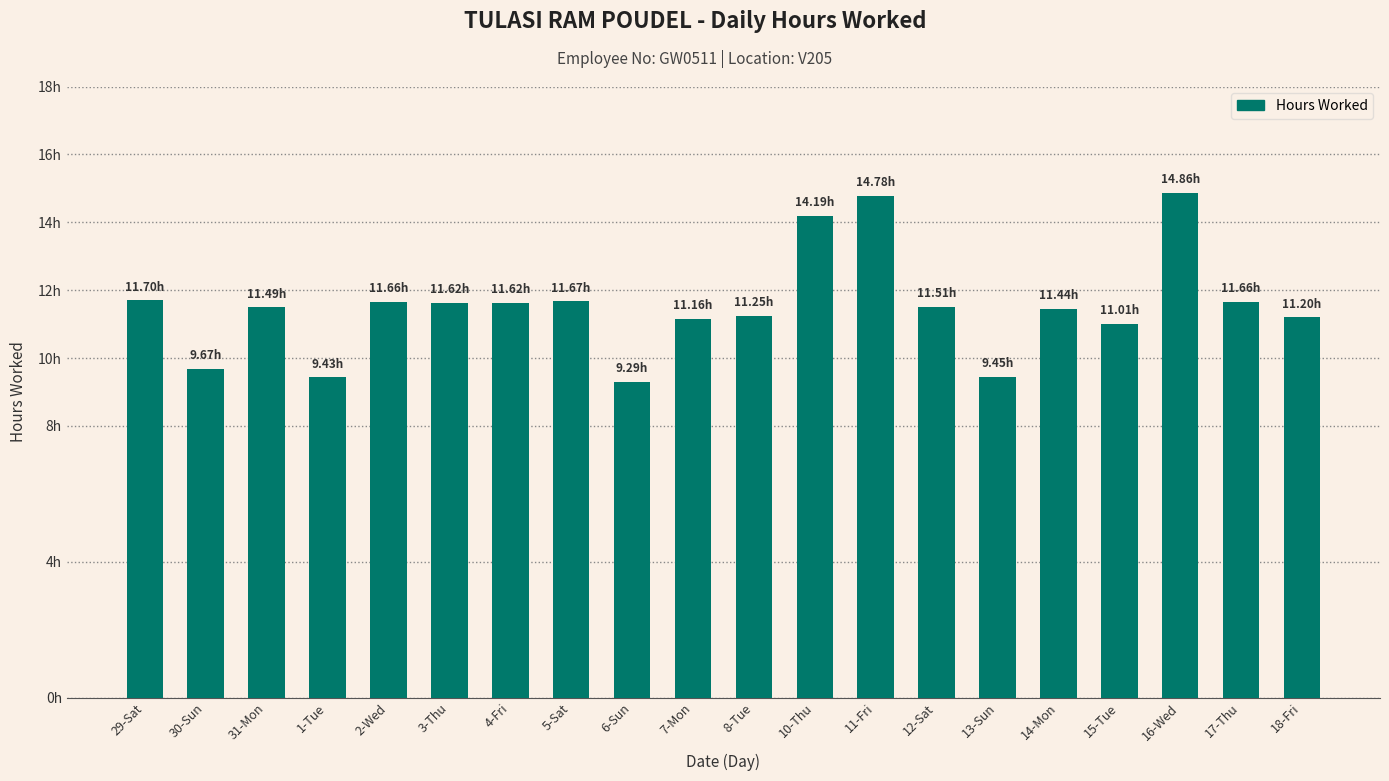

How many data points are above 11?

16